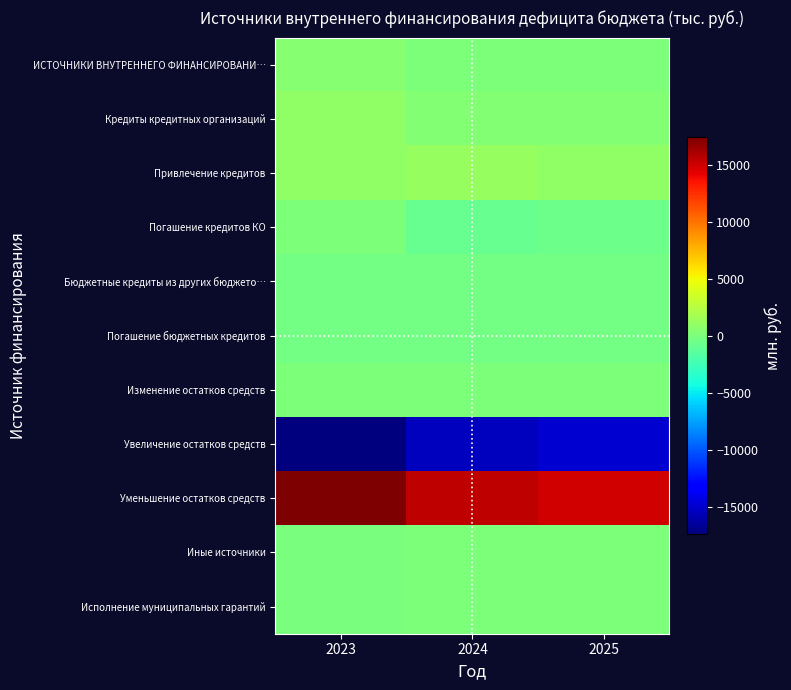

At which category is the sum across all series the highest?

2023